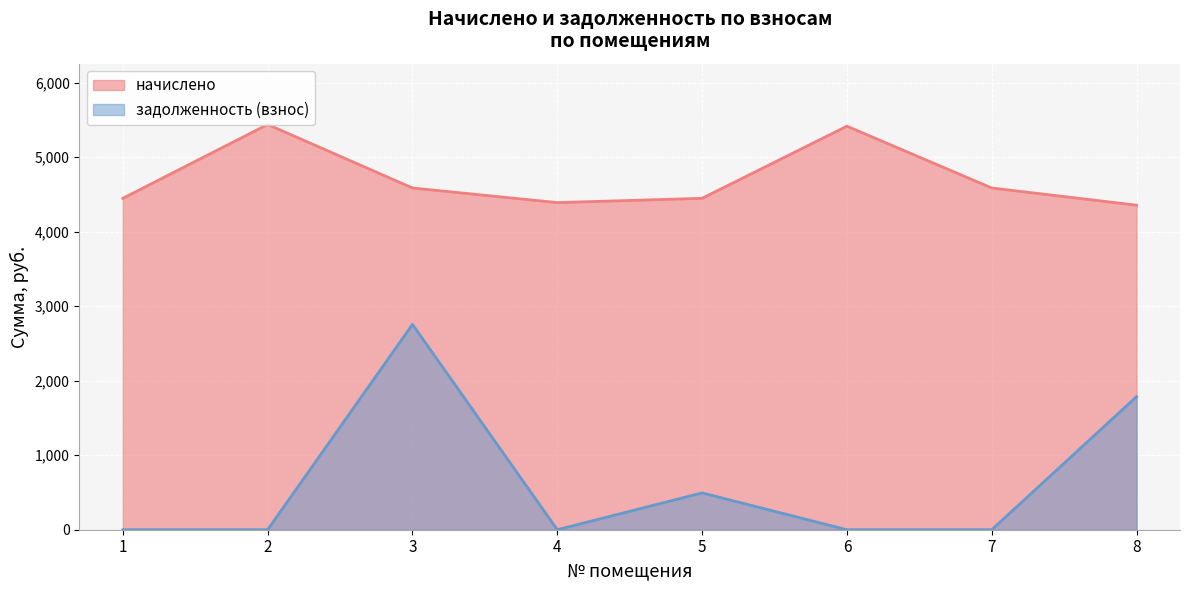

Reading left to right, extract all data points from this chart.

начислено: 1=4446.7	2=5437.4	3=4585.0	4=4389.1	5=4446.7	6=5414.4	7=4585.0	8=4354.6
задолженность (взнос): 1=0.0	2=0.0	3=2754.8	4=0.0	5=494.1	6=0.0	7=0.0	8=1785.5